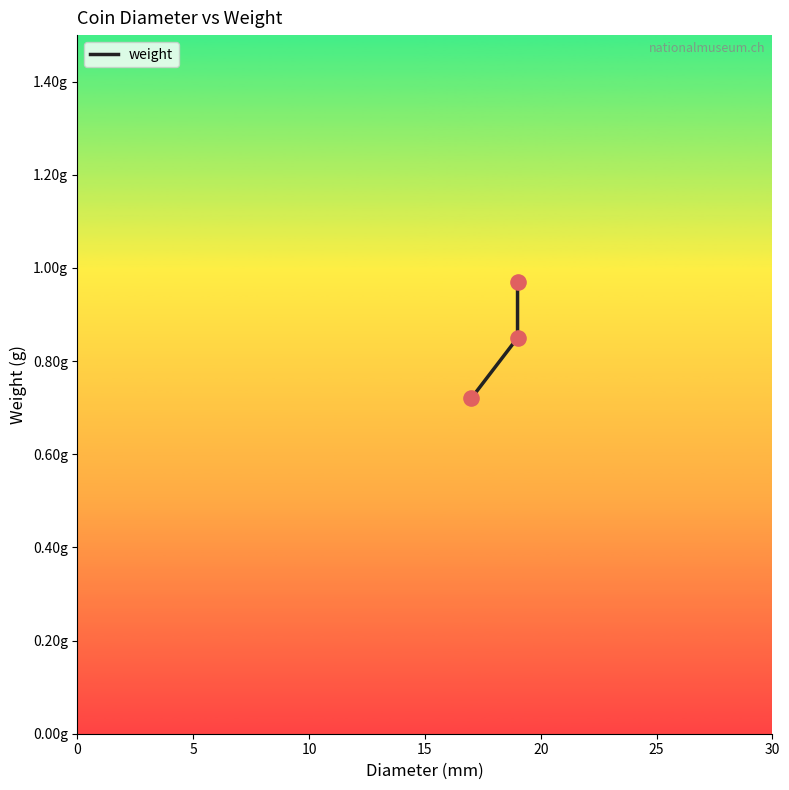

Which has a higher value, 0 or 10?

10